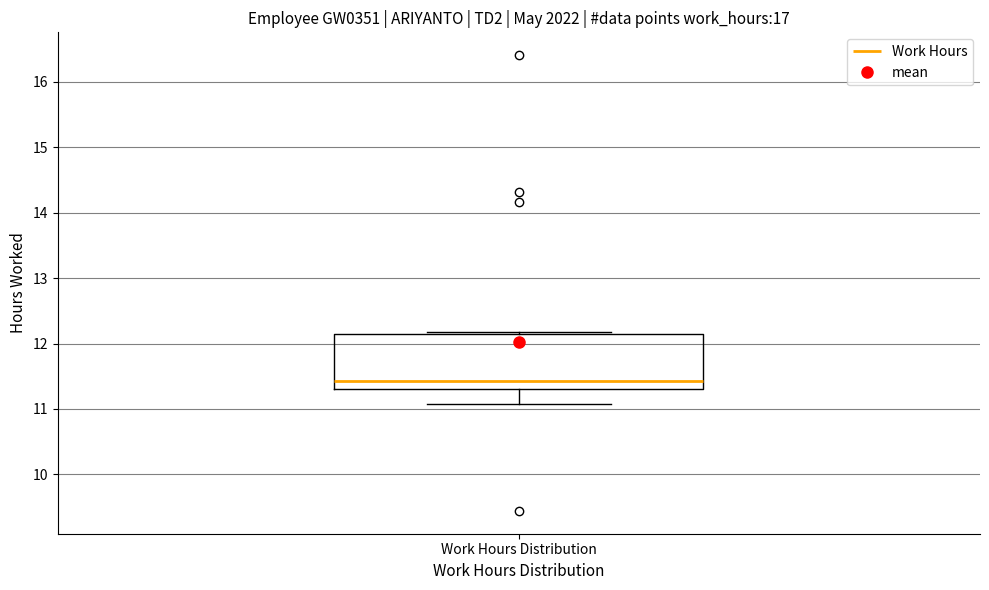

Transcribe this box plot: give where the median line is, the range the box spans, and where the two whiskers end, as read against the y-axis. The values are not printed on the chart, so give them approximately, as read against the axis.

median 11.4, box 11.3 to 12.1, whiskers 11.1 to 12.2